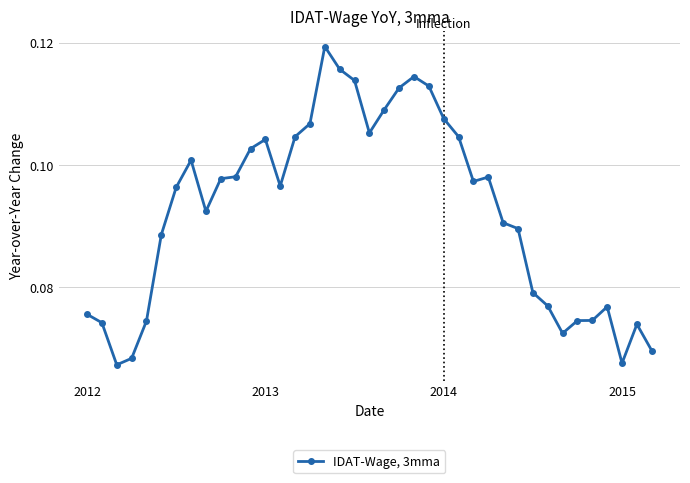

How many data points does each series have?

39